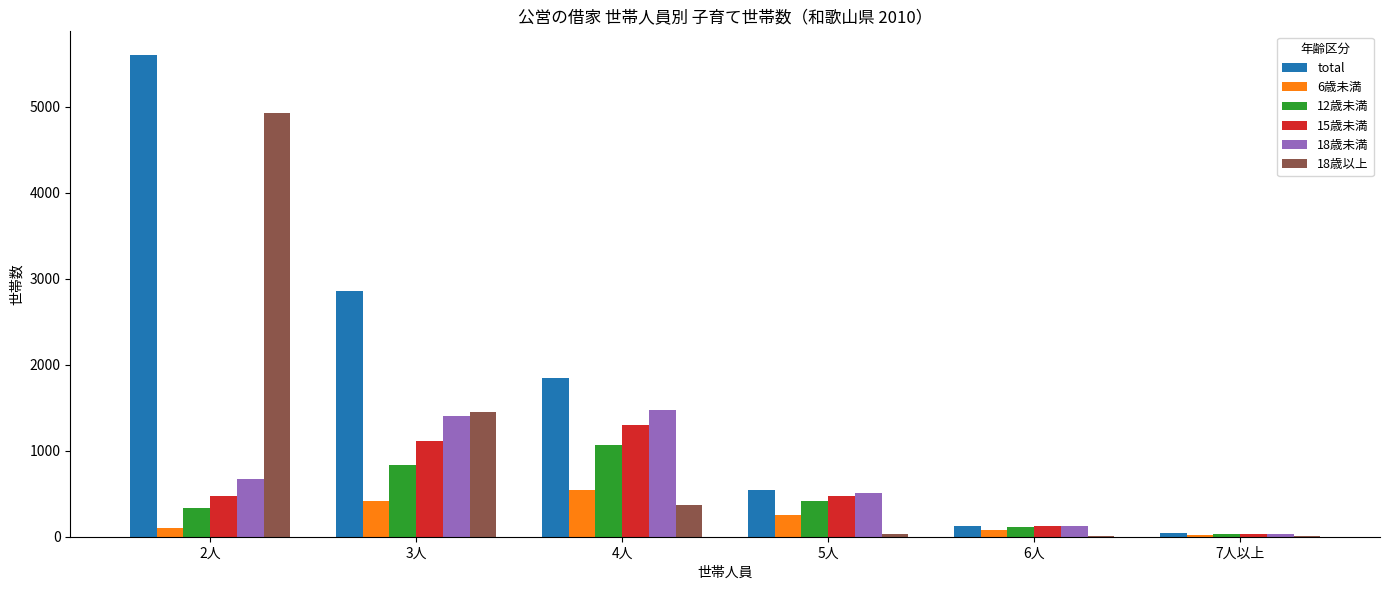

The value of 15歳未満 at 5人 is 198. True or false?

False